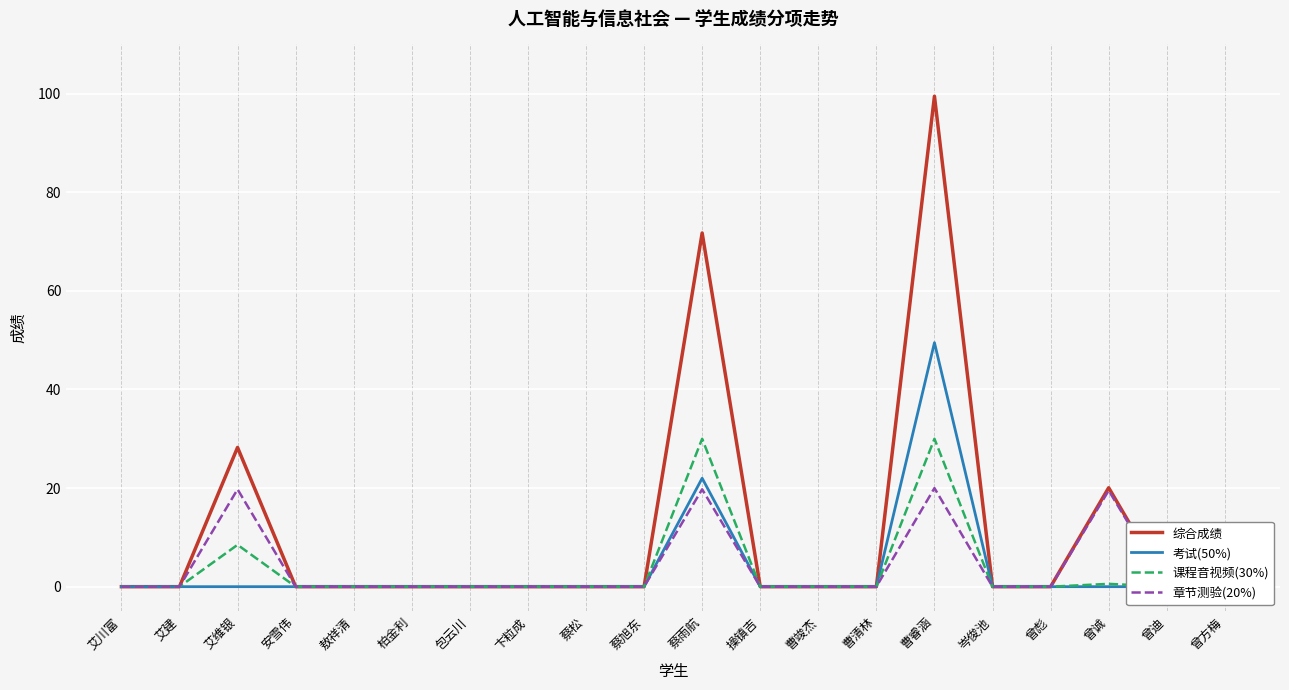

True or false: 课程音视频(30%) has more than 1 points higher than both neighbors.

True